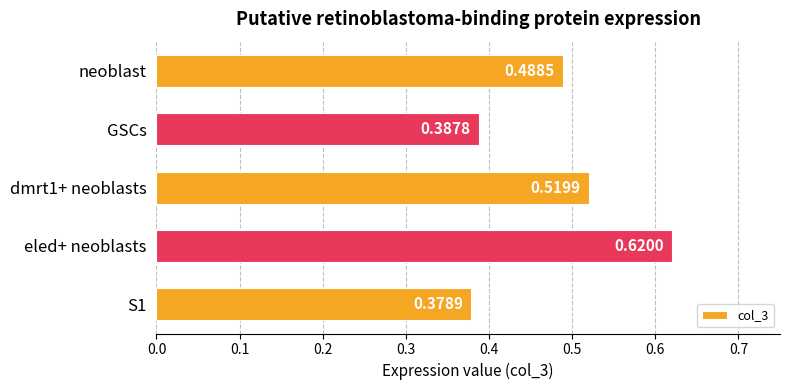

Which label corresponds to the smallest value in the chart?

S1